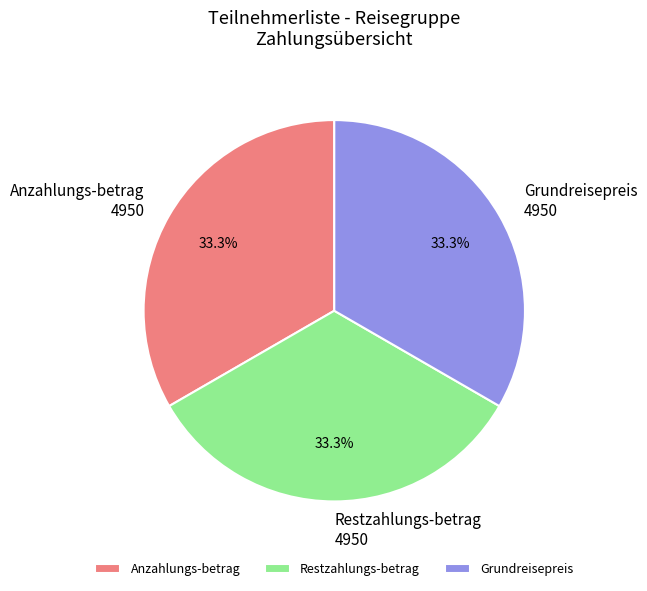

Count the number of slices in the pie.

3